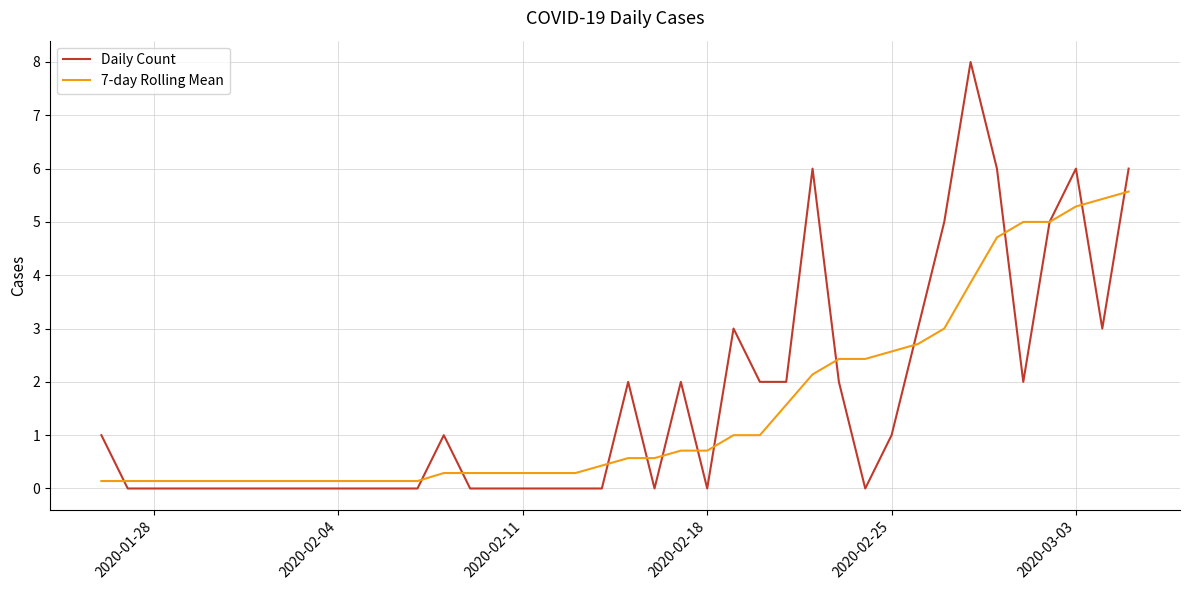

How many lines are shown in the chart?

2